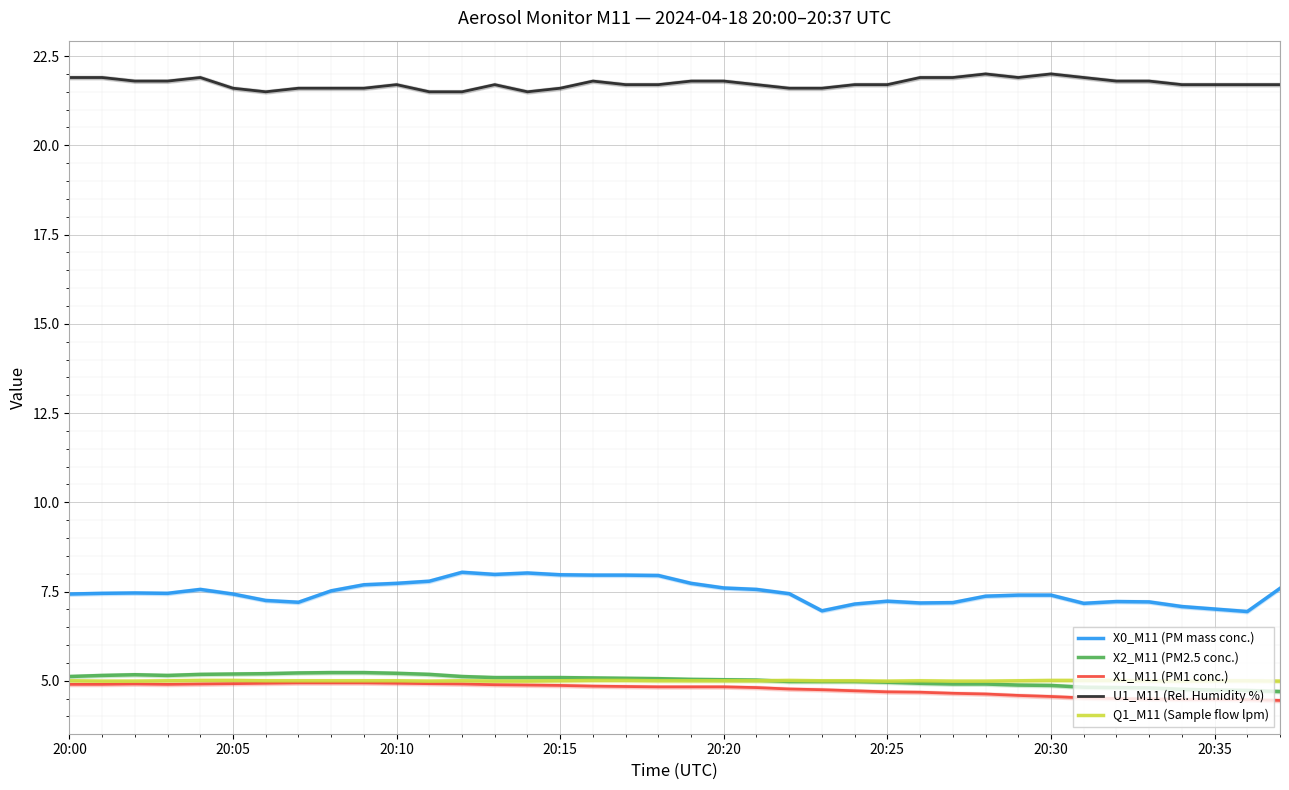

Rank the series at 17 from lowest to highest value.

X1_M11 (PM1 conc.), Q1_M11 (Sample flow lpm), X2_M11 (PM2.5 conc.), X0_M11 (PM mass conc.), U1_M11 (Rel. Humidity %)